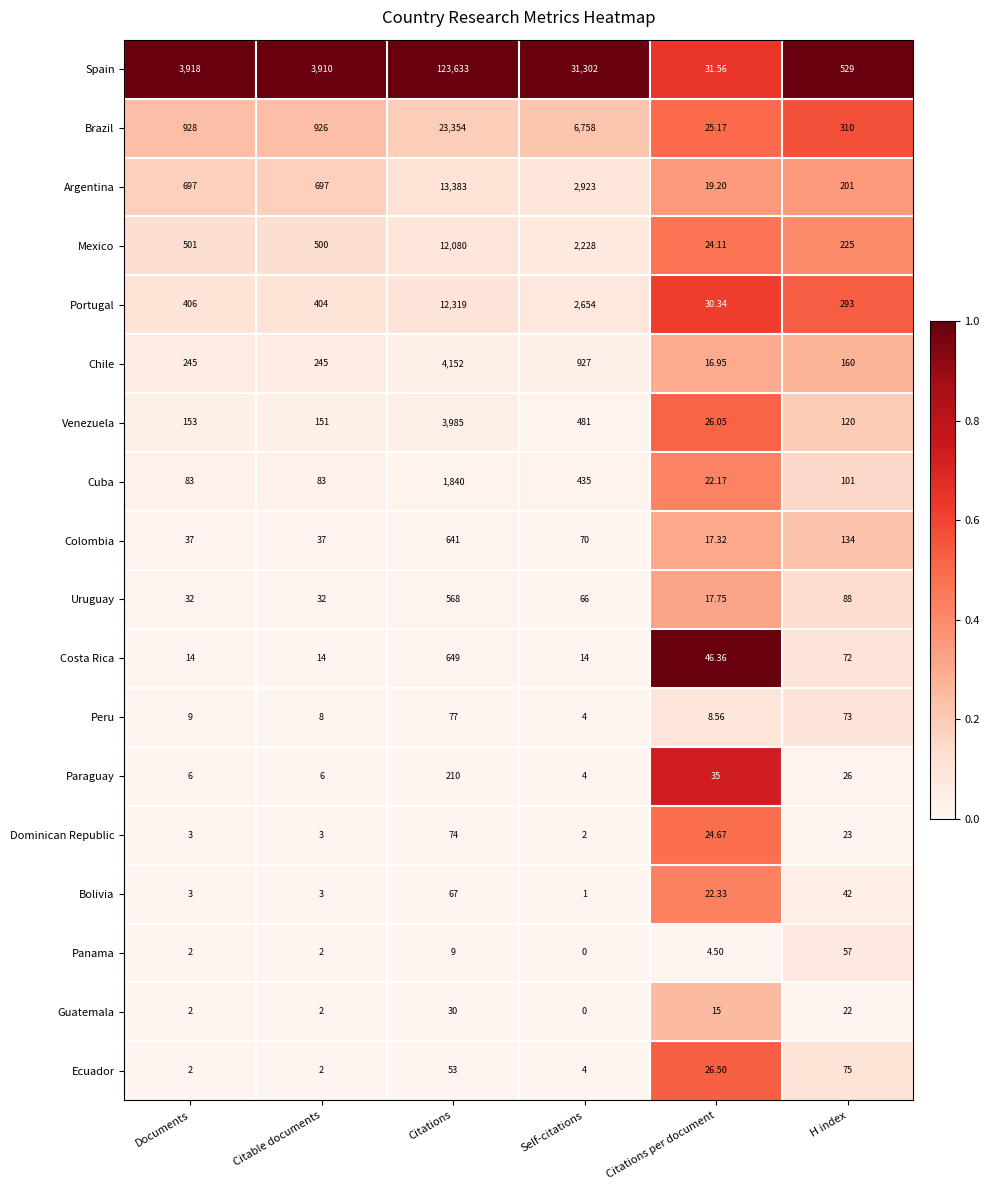

Rank the series by their maximum value, from lowest to highest.

Guatemala, Panama, Bolivia, Dominican Republic, Ecuador, Peru, Paraguay, Uruguay, Colombia, Costa Rica, Cuba, Venezuela, Chile, Mexico, Portugal, Argentina, Brazil, Spain